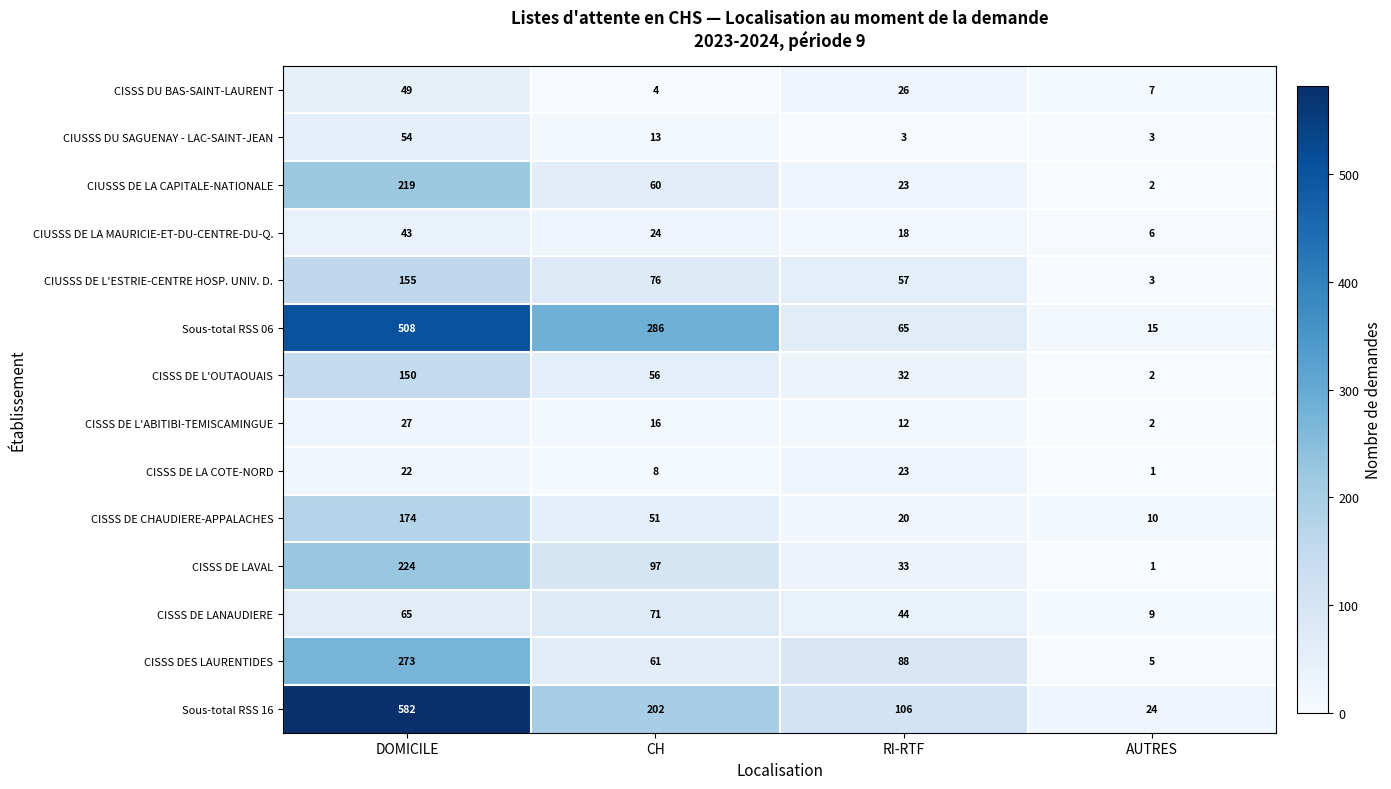

True or false: CISSS DE L'ABITIBI-TEMISCAMINGUE has a value of 27 at DOMICILE.

True